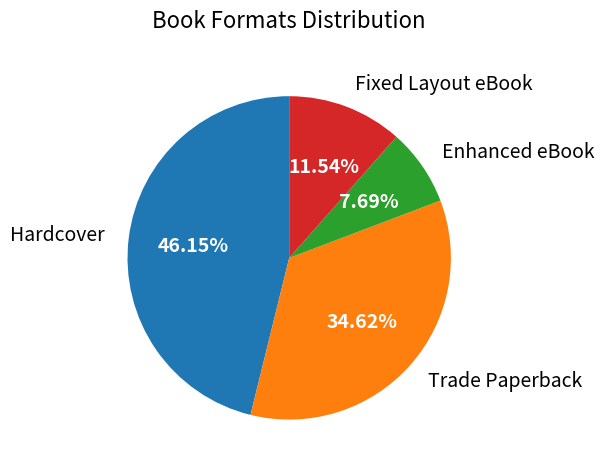

Is there any slice that represents more than half of the pie?

No